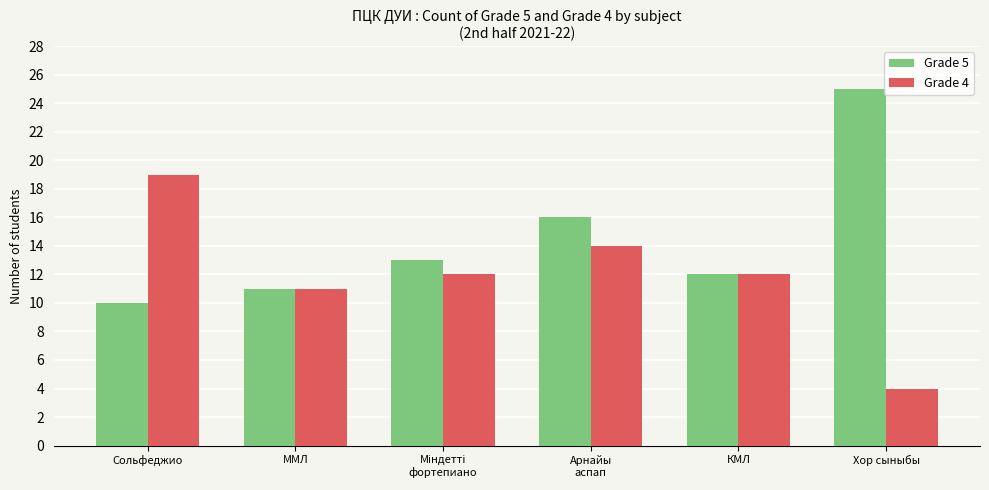

What is the difference between the Grade 5 values at Сольфеджио and Хор сыныбы?

15